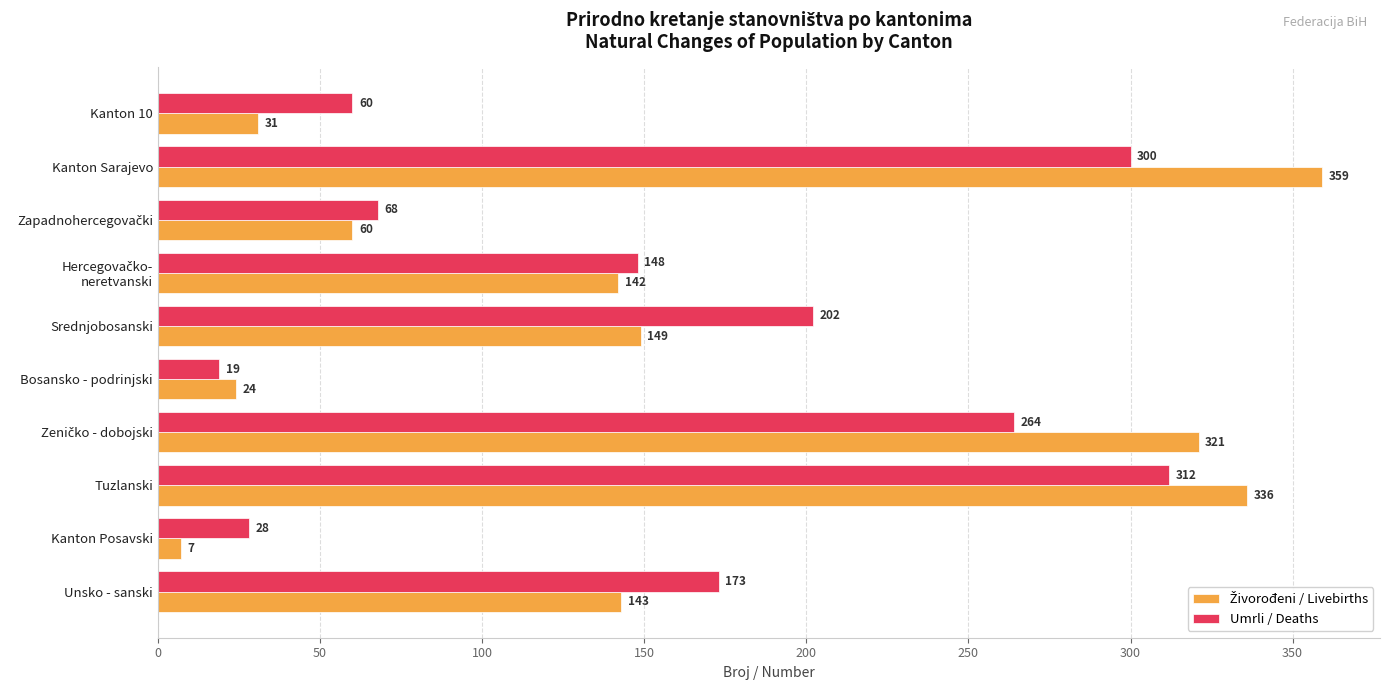

What is the greatest value displayed?

359